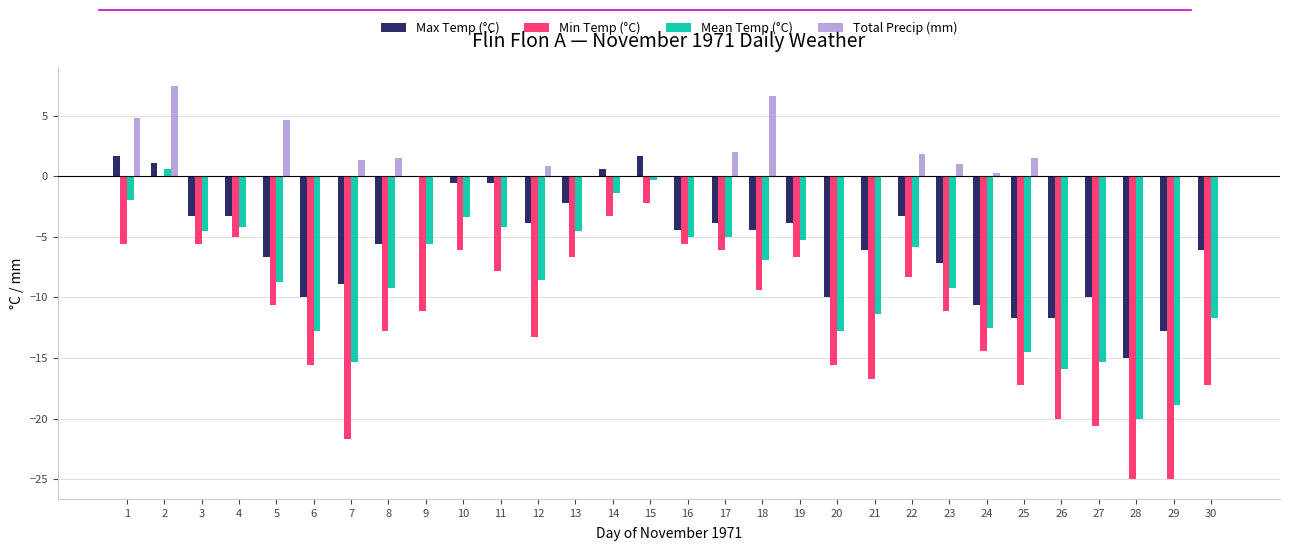

What is the maximum value shown in the chart?

7.4